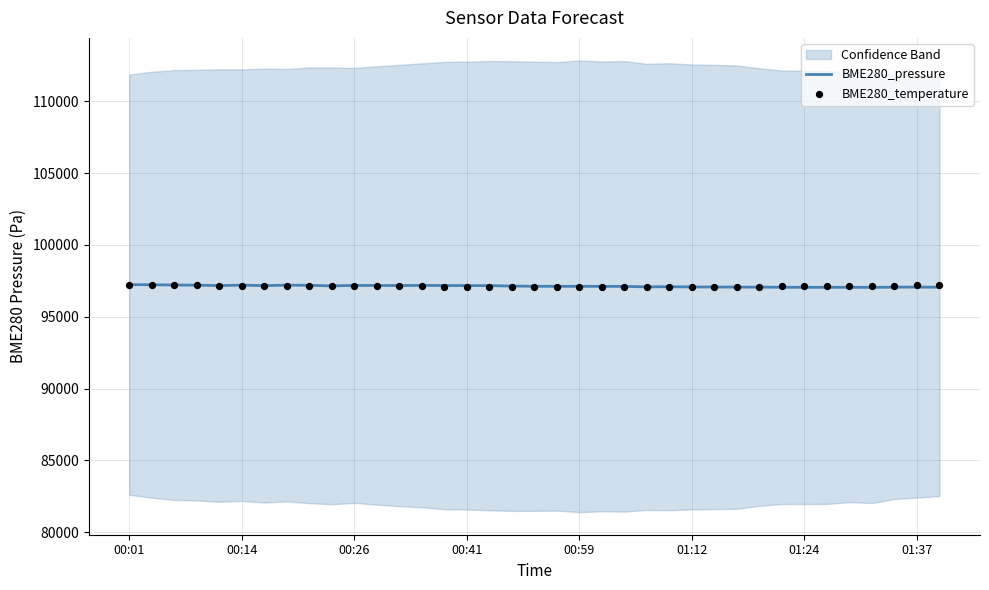

At how many categories does at least one series exceed 97093?

32